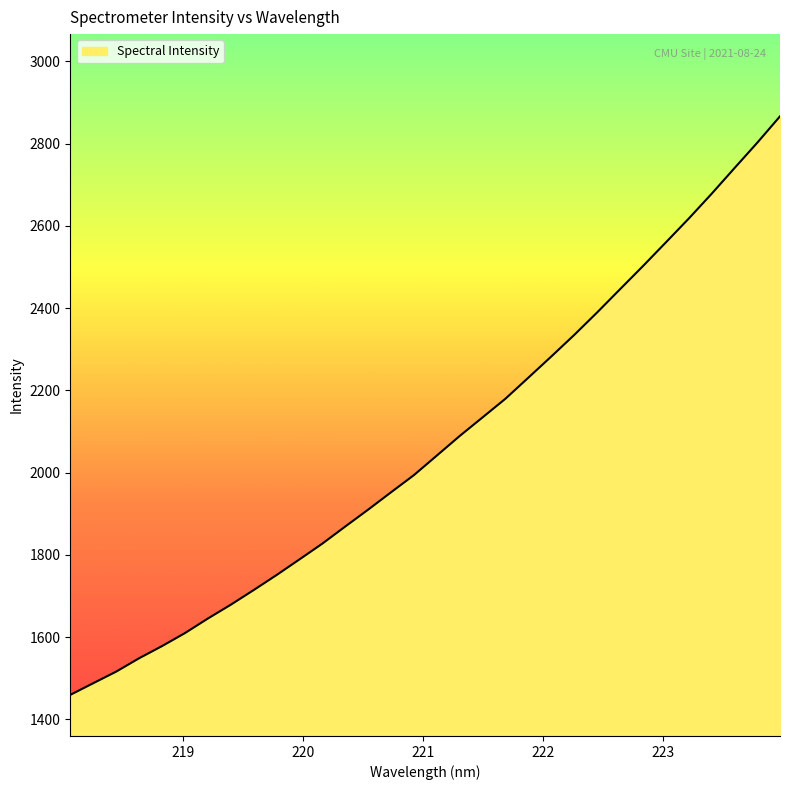

Does the chart have visible grid lines?

No